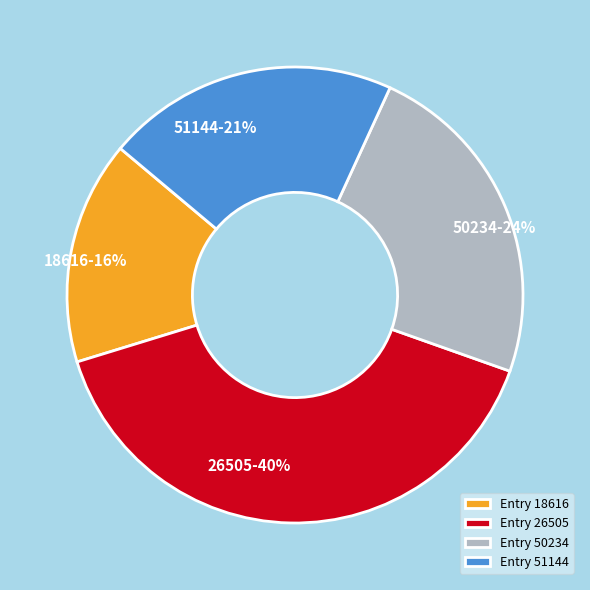

Combined, do 26505 and 51144 account for over 50%?

Yes